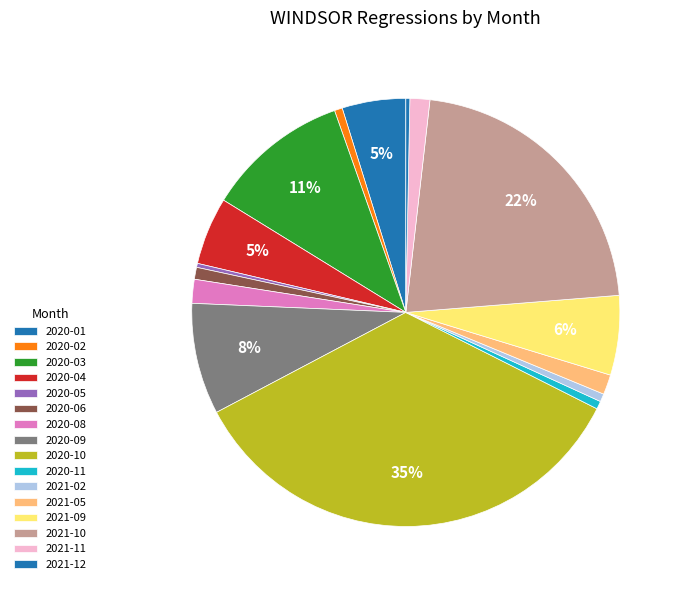

To the nearest percent, what is the difference between the largest and smallest slice percentages?

35%